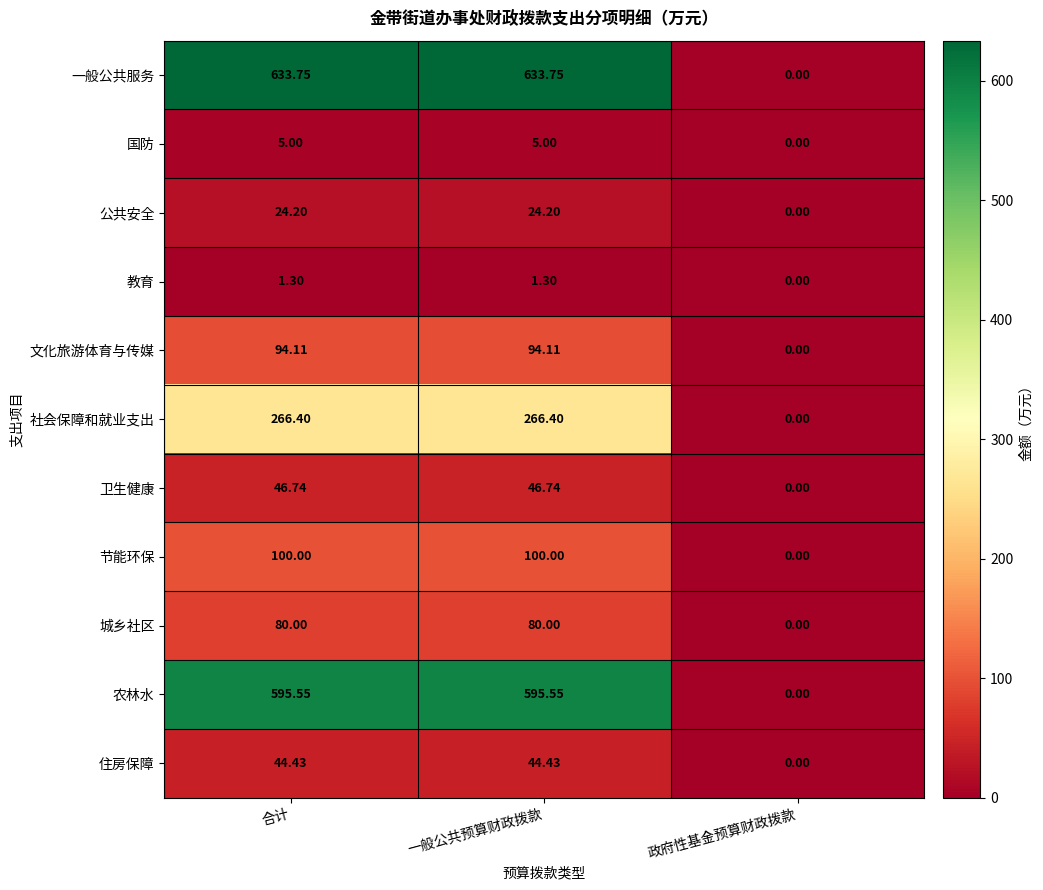

Rank the series by their maximum value, from highest to lowest.

一般公共服务, 农林水, 社会保障和就业支出, 节能环保, 文化旅游体育与传媒, 城乡社区, 卫生健康, 住房保障, 公共安全, 国防, 教育